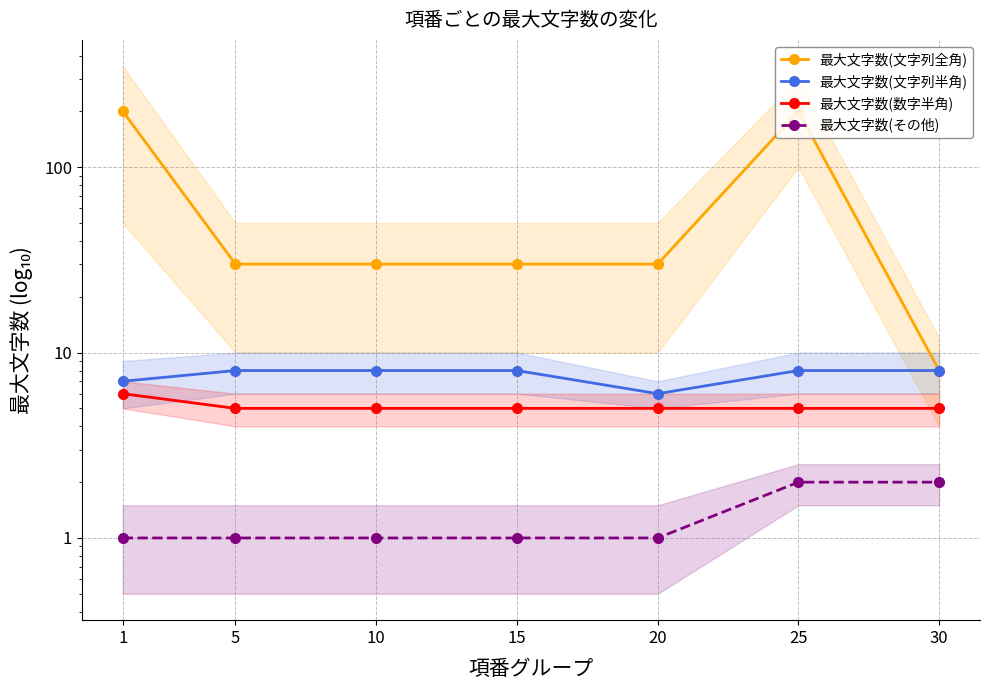

Which series has the largest range (max minus min)?

最大文字数(文字列全角)